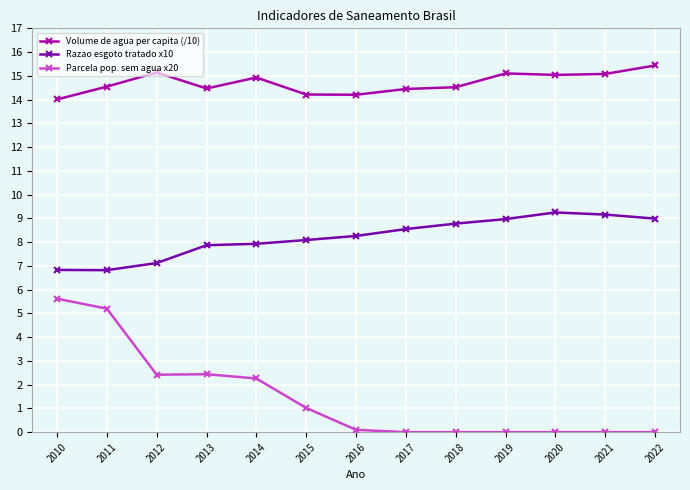

The Razao esgoto tratado x10 series shows 4.6 at 2013. True or false?

False